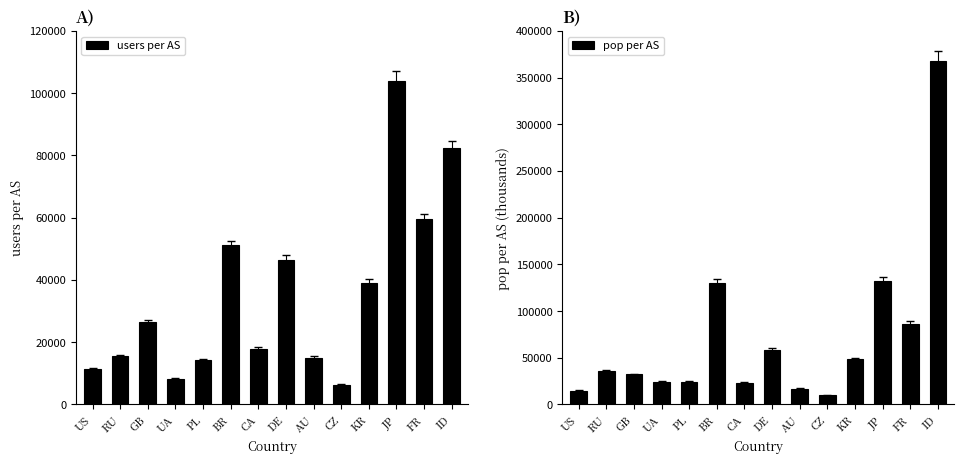

Reading left to right, extract all data points from this chart.

users per AS: 11365	15434	26493	8155	14169	51124	17819	46478	14980	6280	39023	104024	59428	82299
pop per AS: 14703	36062	32113	24199	24263	130087	22933	58758	16682	9589	48117	132683	86253	367409